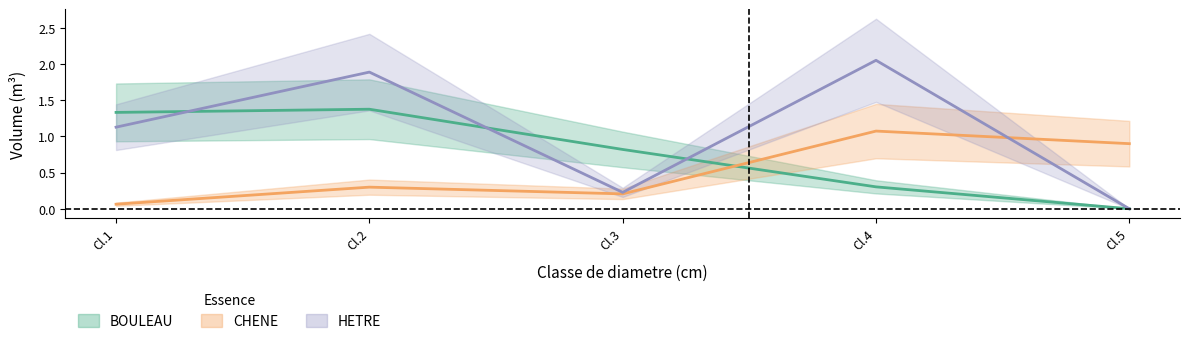

Between Cl.1 and Cl.3, which series saw the biggest shift?

HETRE